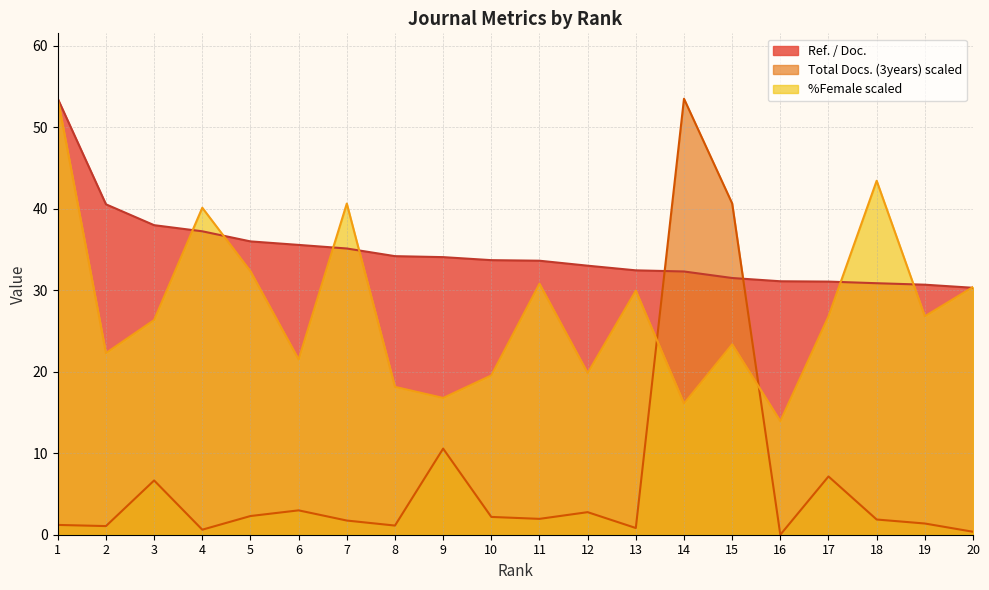

What is the sum of the Total Docs. (3years) values at 14 and 17?

60.6